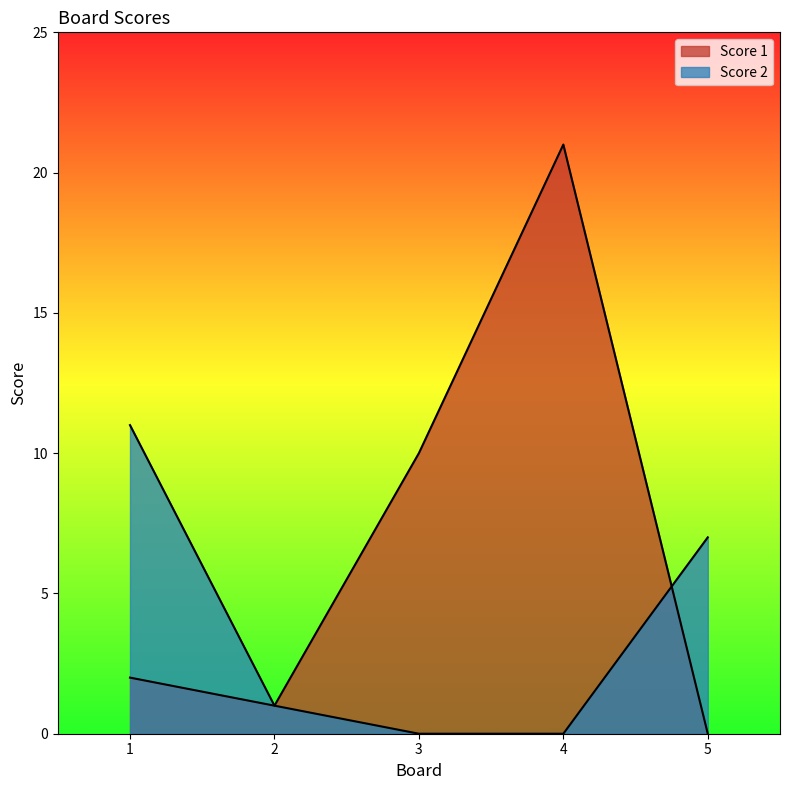

Reading right to left, what are all the values shown in this chart?

Score 1: 5=0	4=21	3=10	2=1	1=2
Score 2: 5=7	4=0	3=0	2=1	1=11